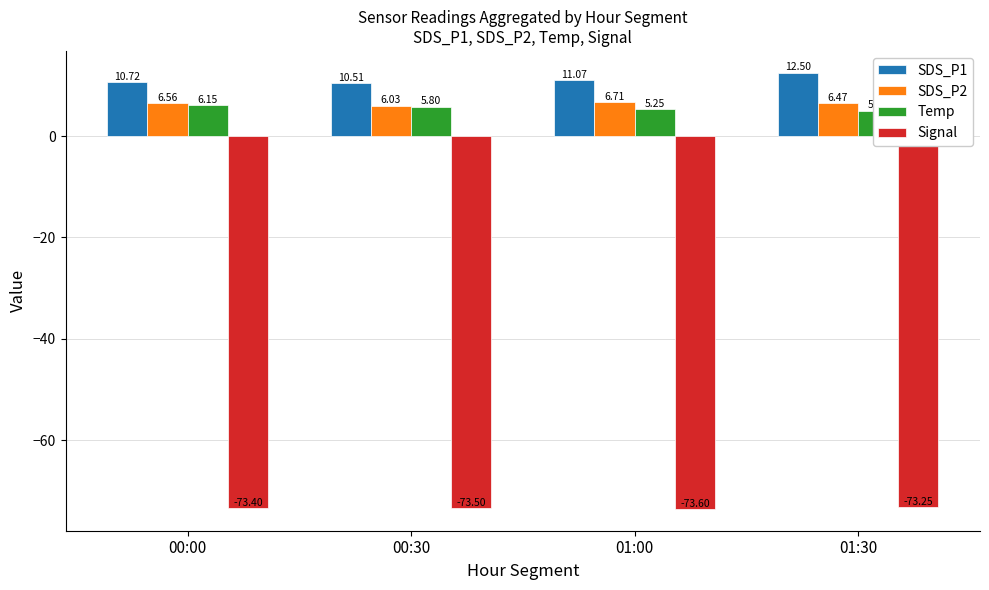

What is the sum of all SDS_P1 values?

44.8